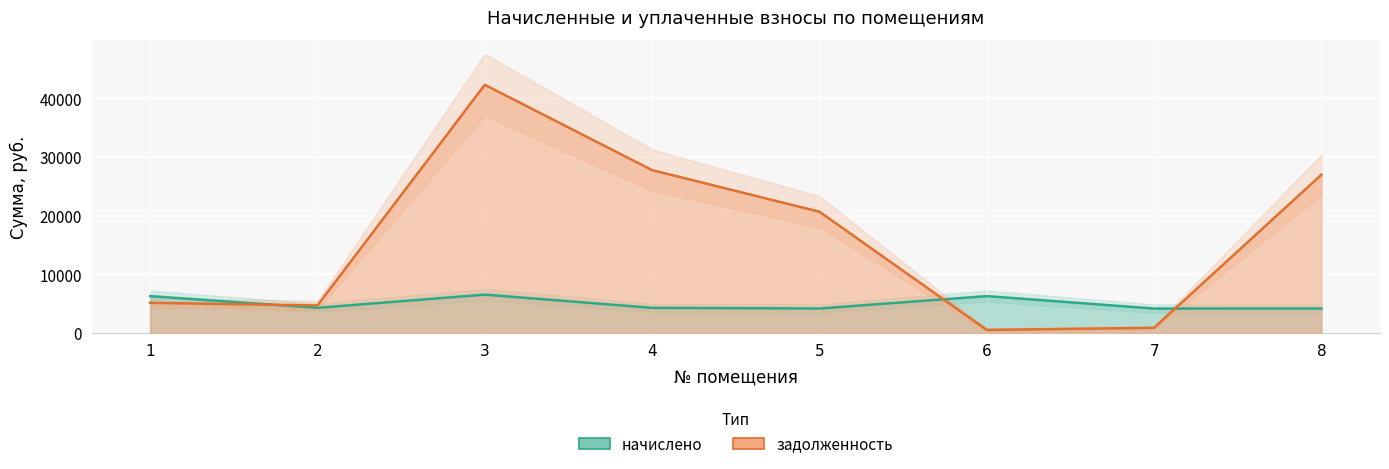

What is the total value across all series at 4?

32044.6